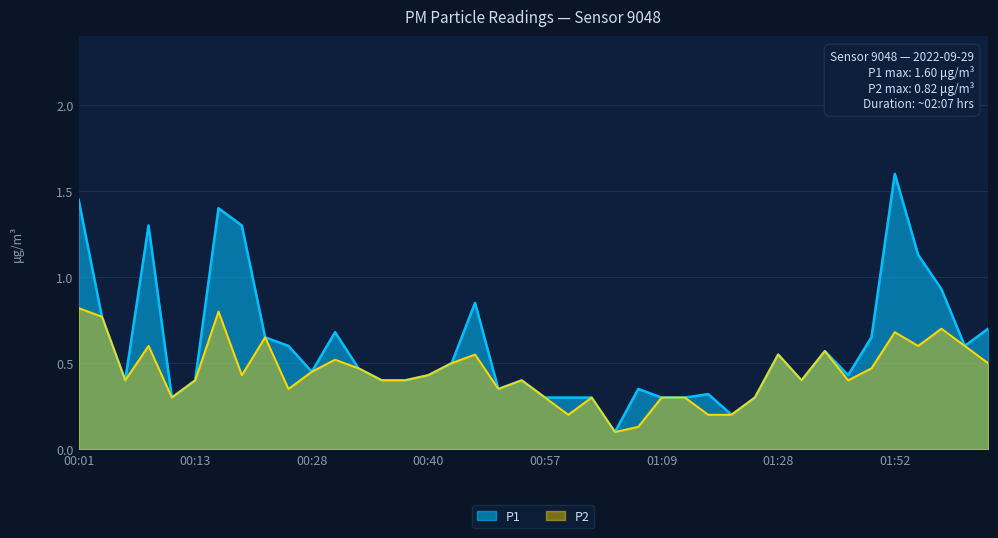

At which label does P1 reach its minimum?

01:04